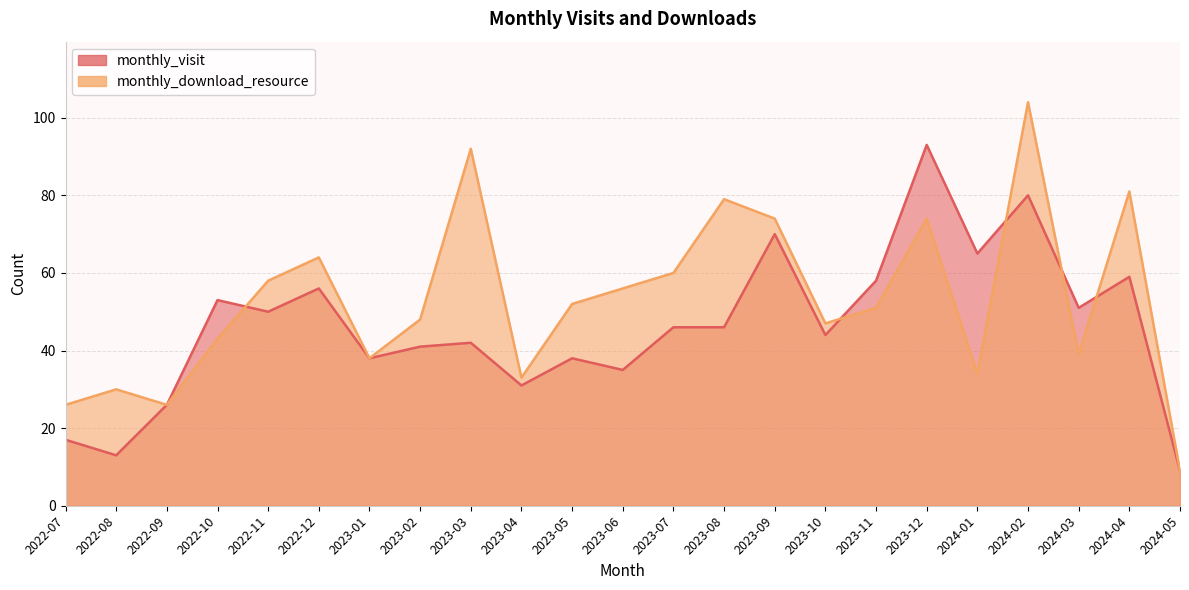

Which series ends up on top after the final intersection of monthly_download_resource and monthly_visit?

monthly_download_resource